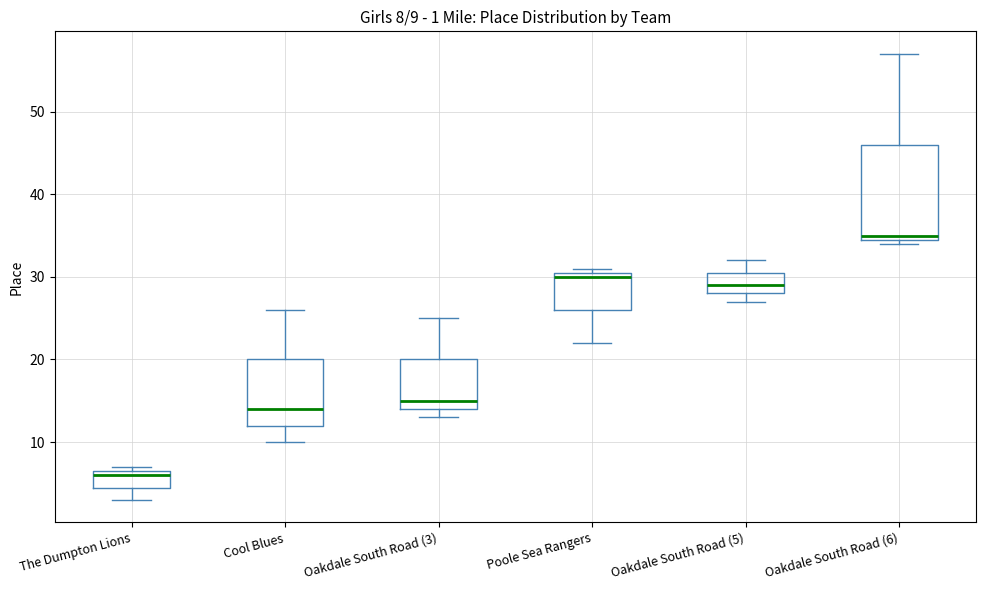

Which box has the highest median line?

Oakdale South Road (6)